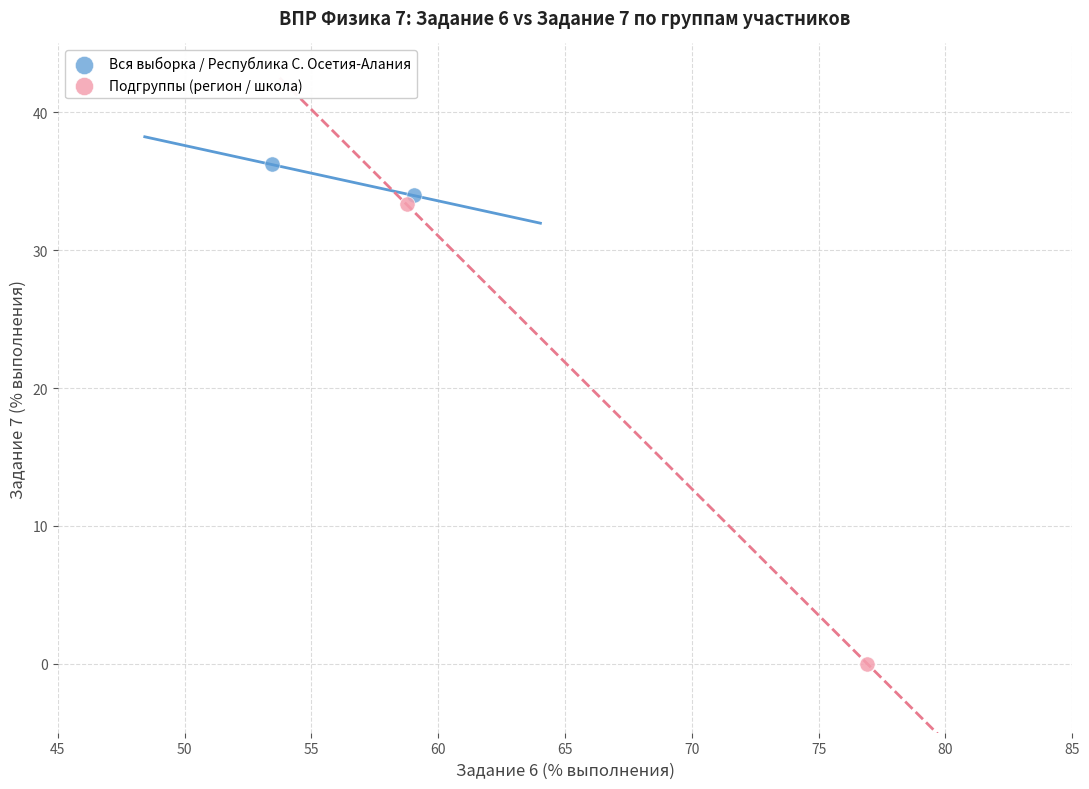

Which series contains the highest Y value?

Вся выборка / Республика С. Осетия-Алания